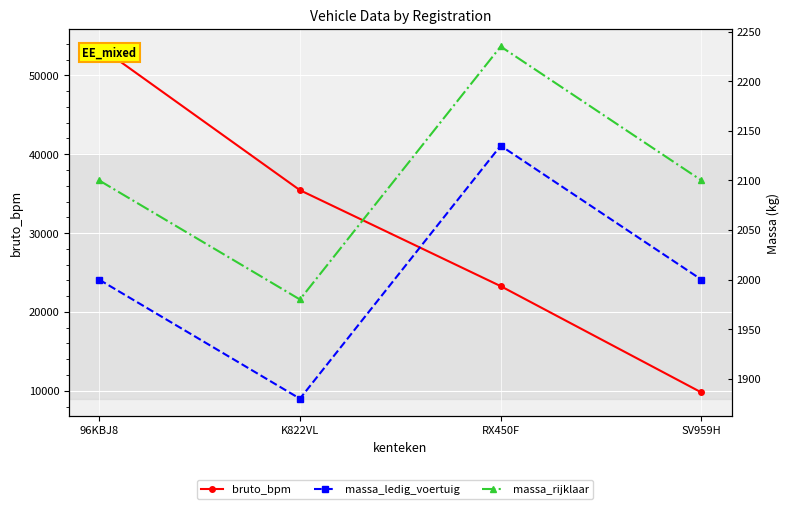

How many series are shown in this chart?

3